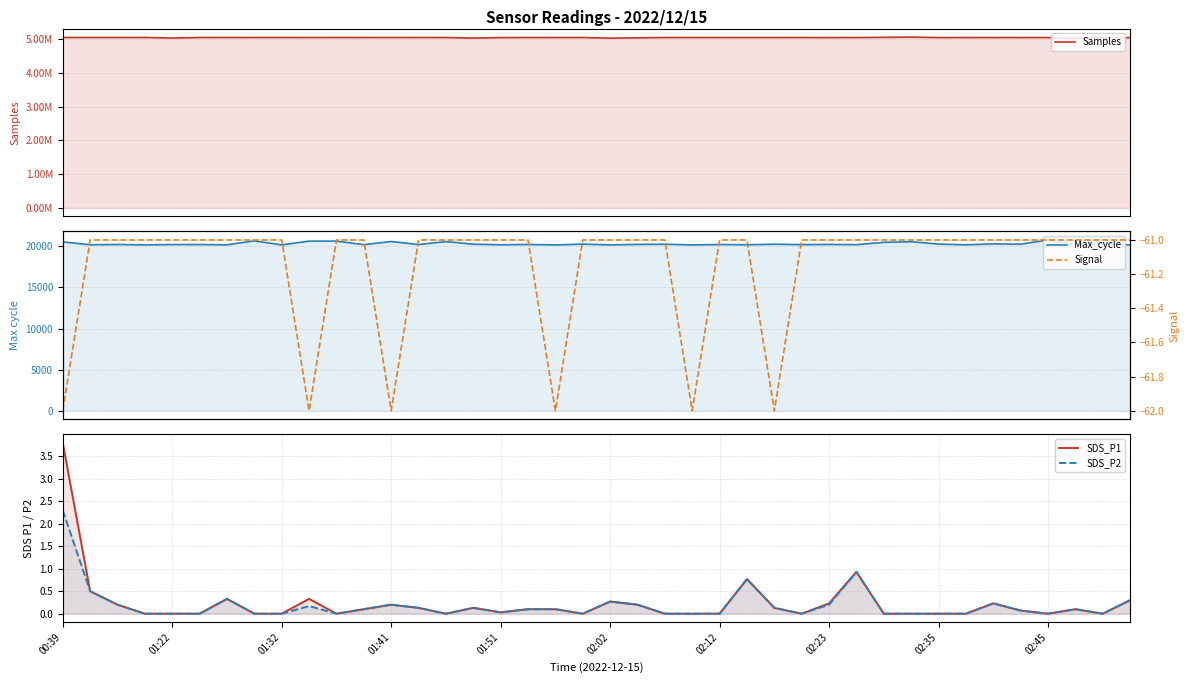

What position from the left is 02:12?

25